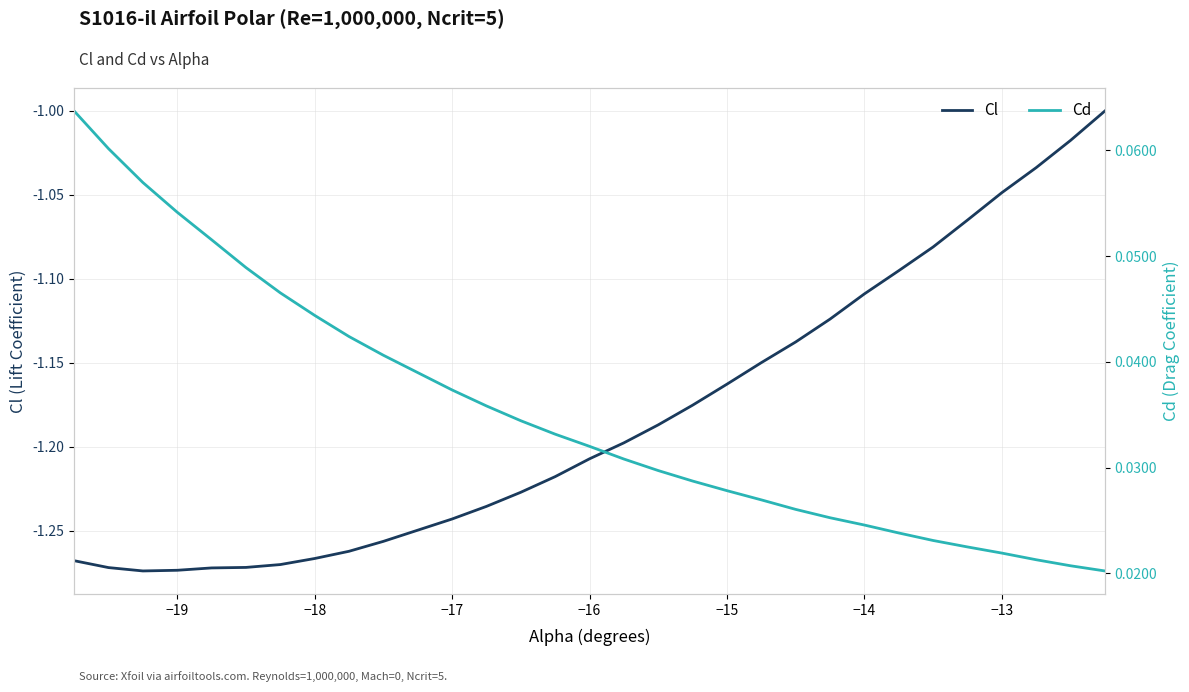

Rank the series by their average value, from lowest to highest.

Cl, Cd